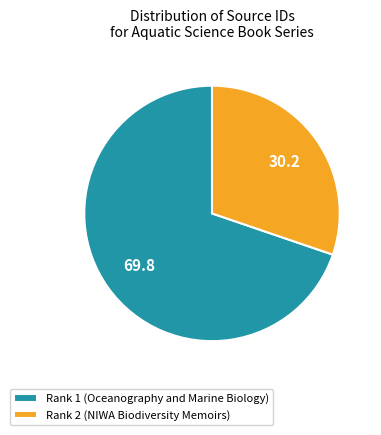

The Rank 1 (Oceanography and Marine Biology) slice represents 78% of the pie. True or false?

False